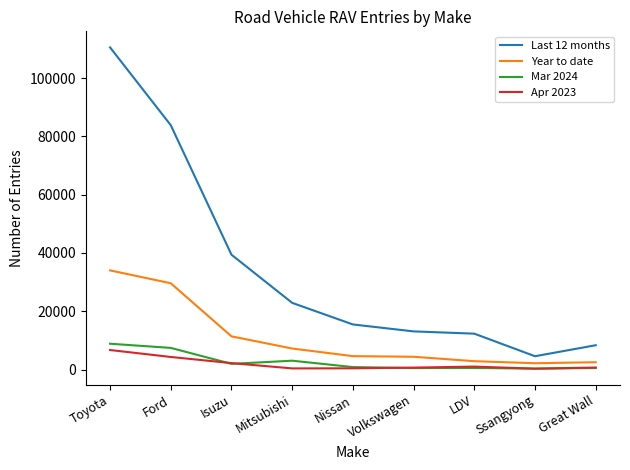

Which series has the largest total across all categories?

Last 12 months